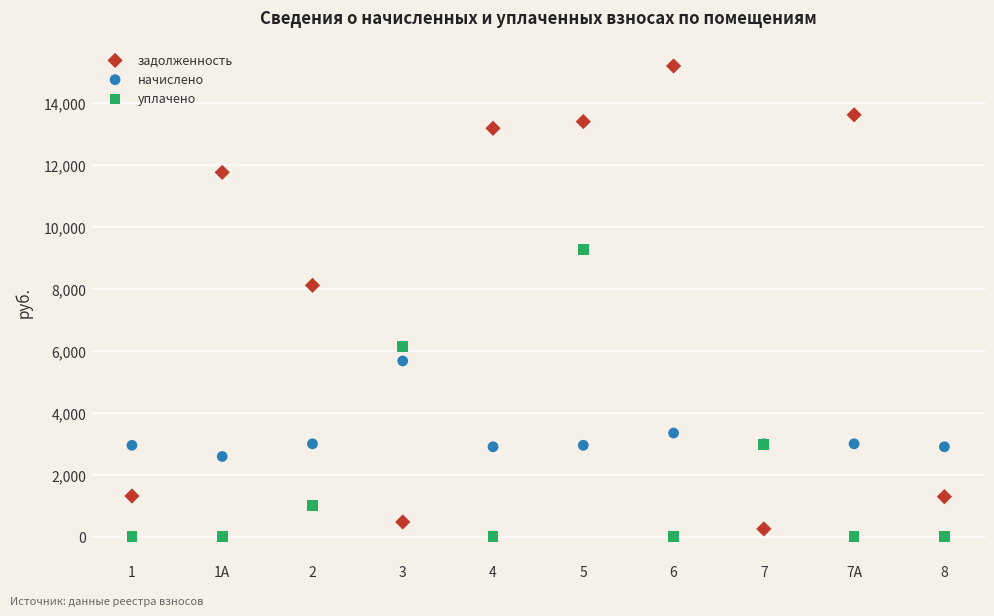

Which series has the largest Y range (max minus min)?

задолженность